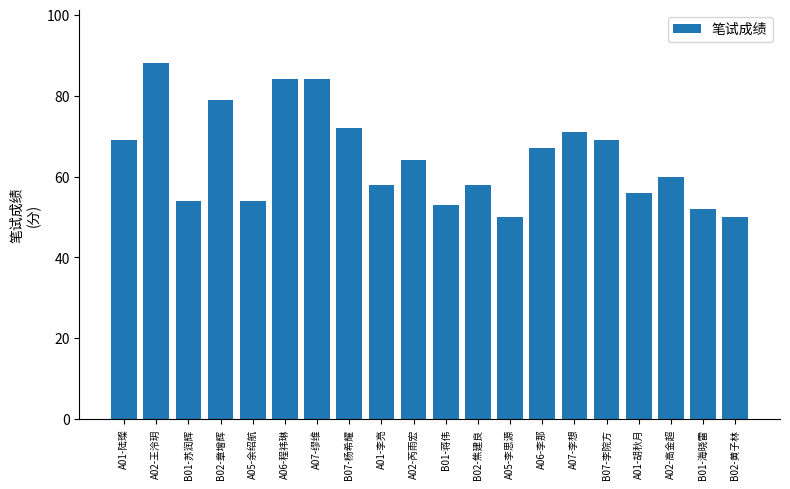

What is the change in value from A02-芮雨宏 to A01-胡秋月?

-8